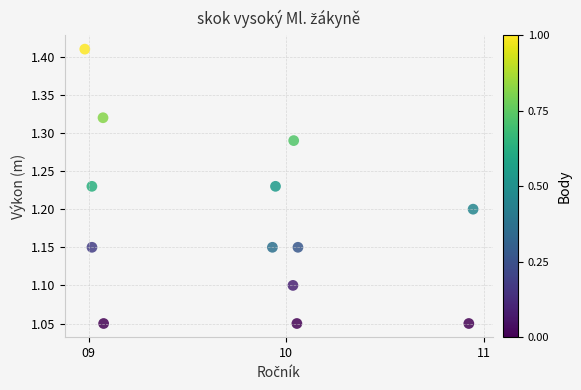

What is the range of X values (max minus min)?

2.0